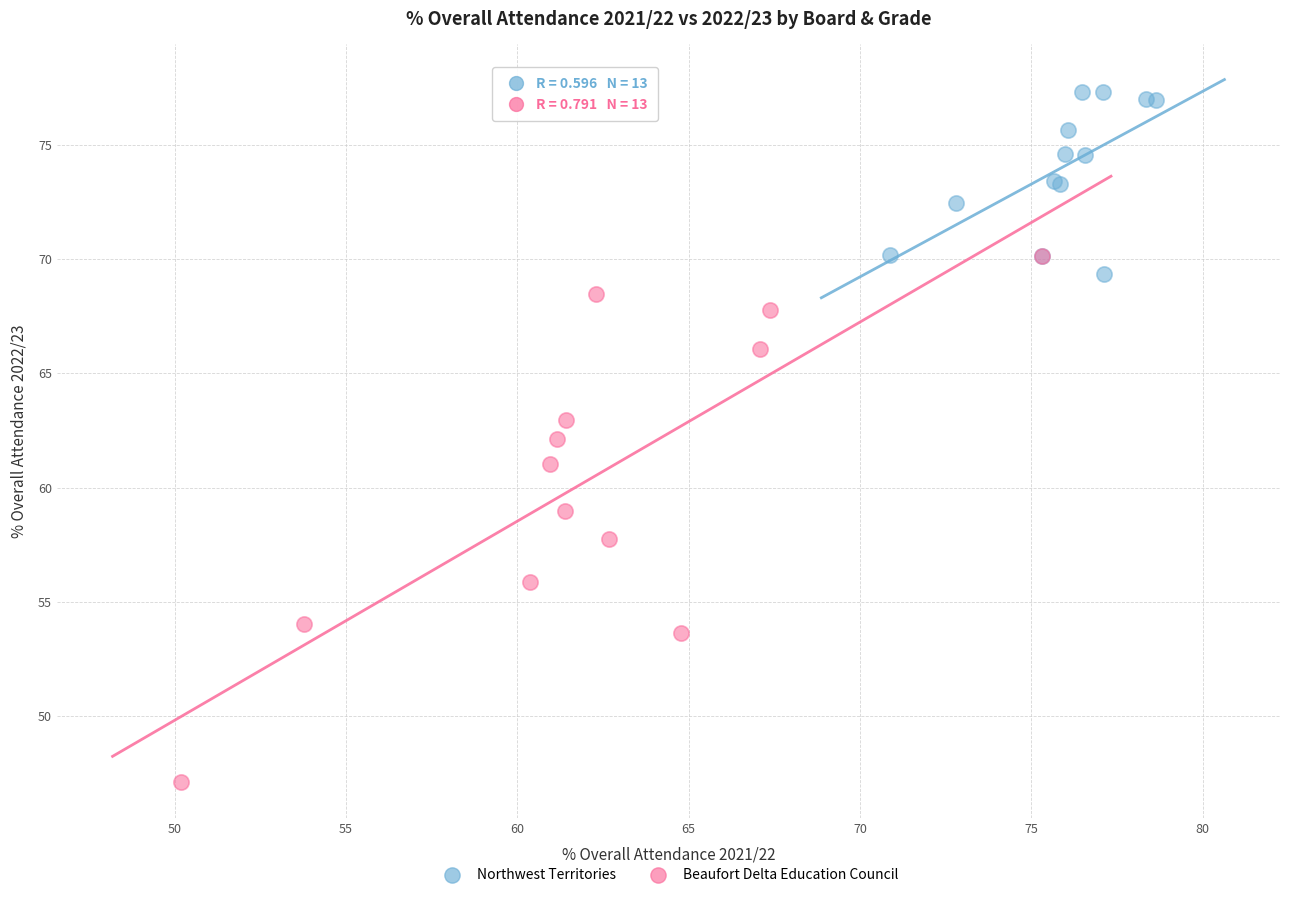

Which series has the largest Y range (max minus min)?

Beaufort Delta Education Council